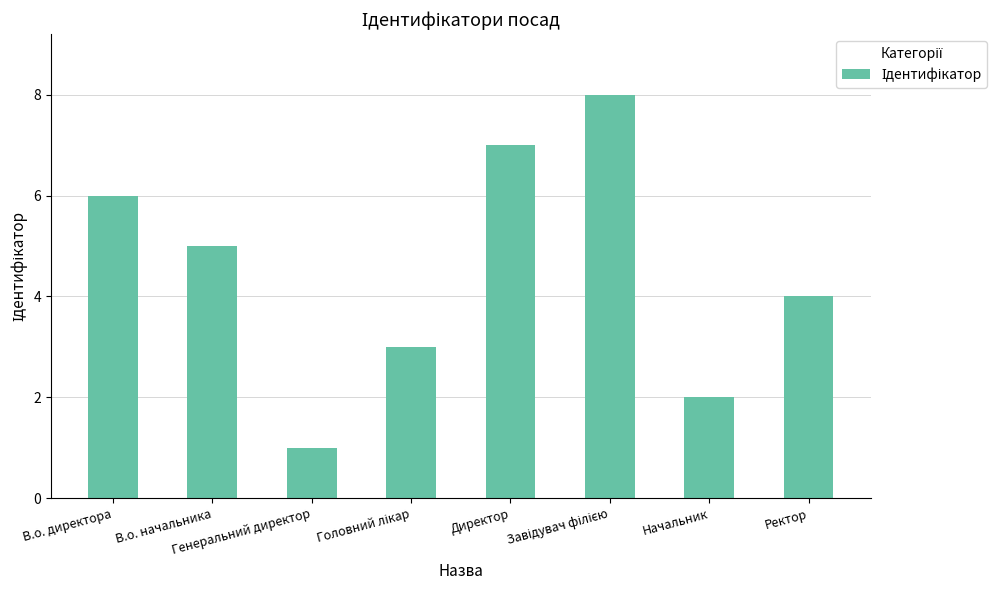

True or false: the data shows 3 at Ректор.

False